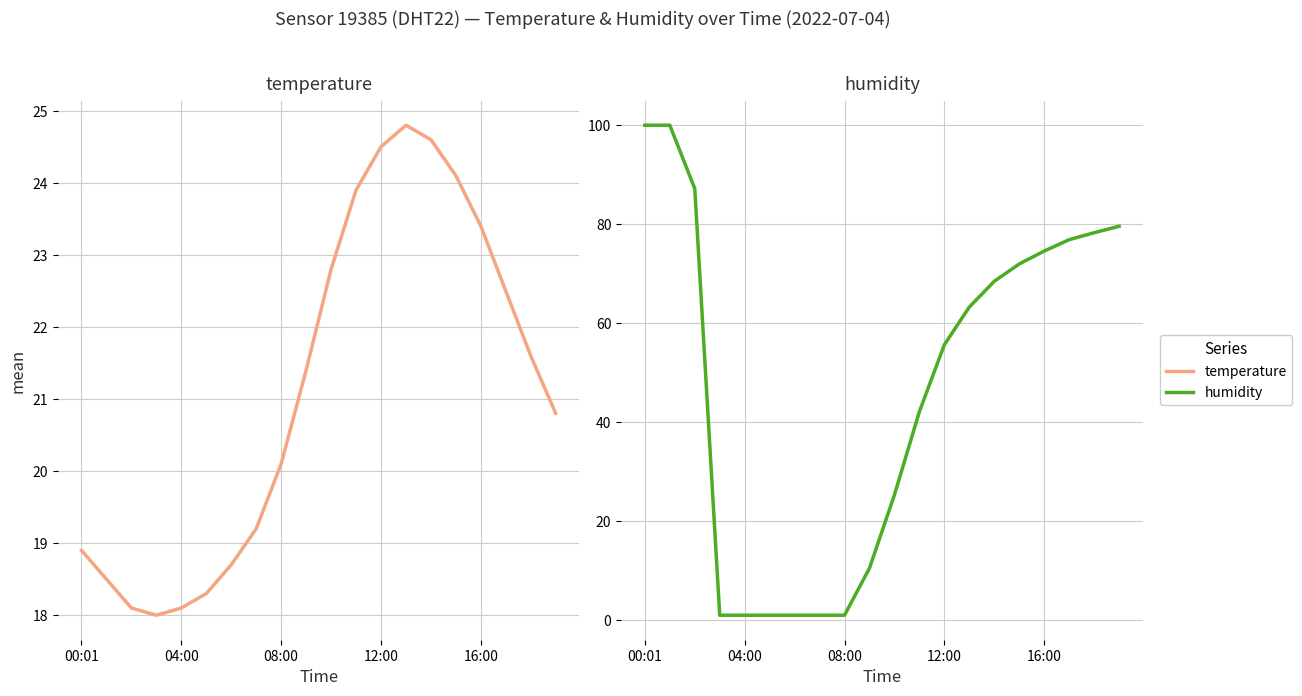

Where does the humidity series first go above 63?

00:01